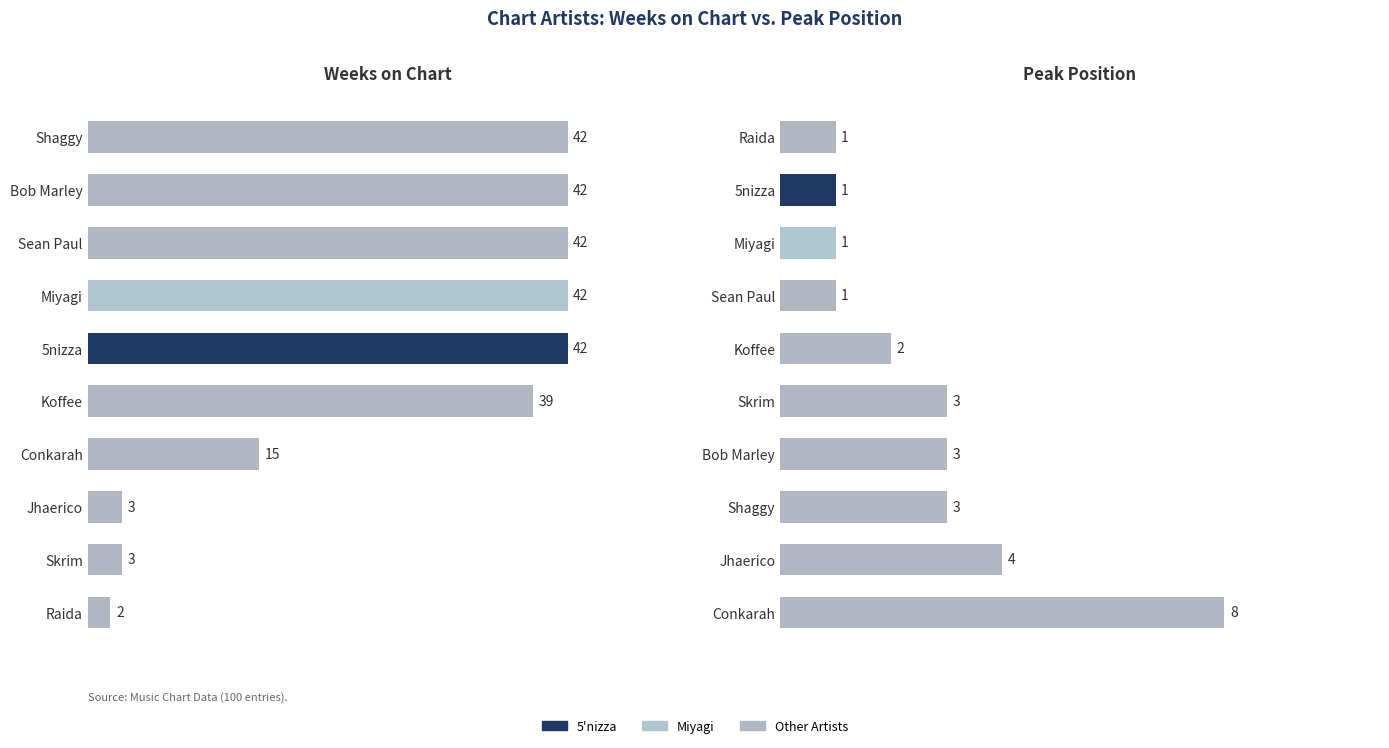

Rank the series at 6 from highest to lowest value.

Weeks on Chart, Peak Position